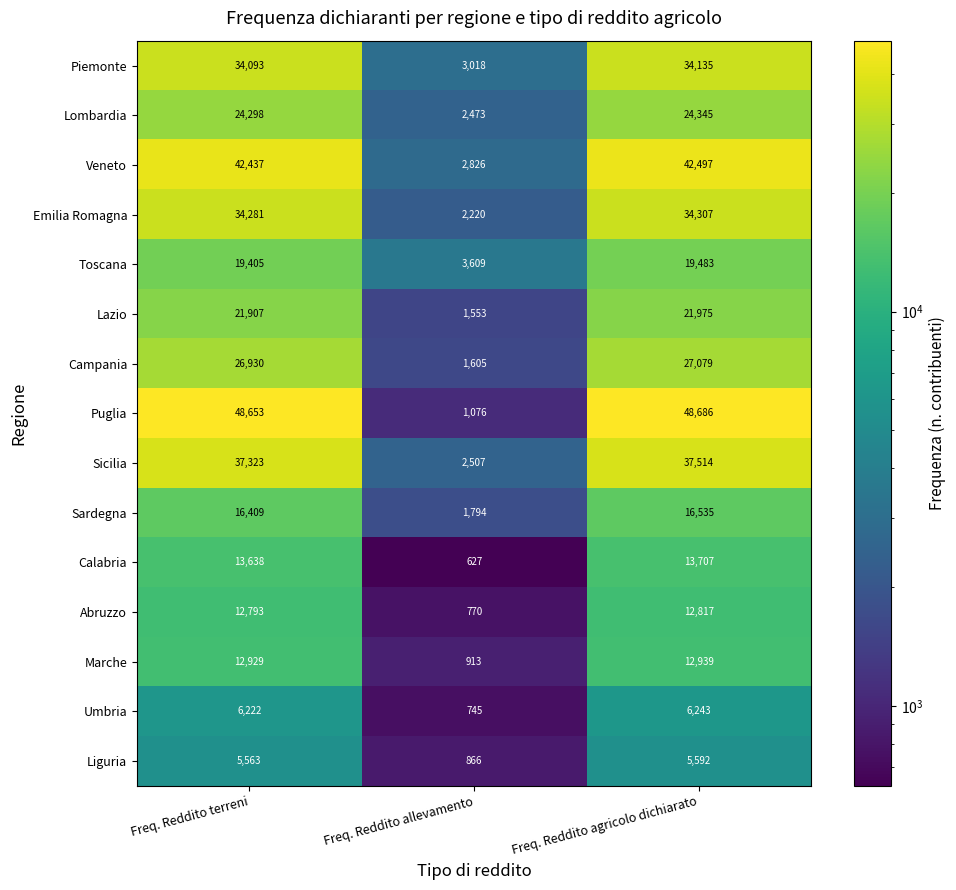

True or false: Lombardia has a value of 24345 at Freq. Reddito agricolo dichiarato.

True